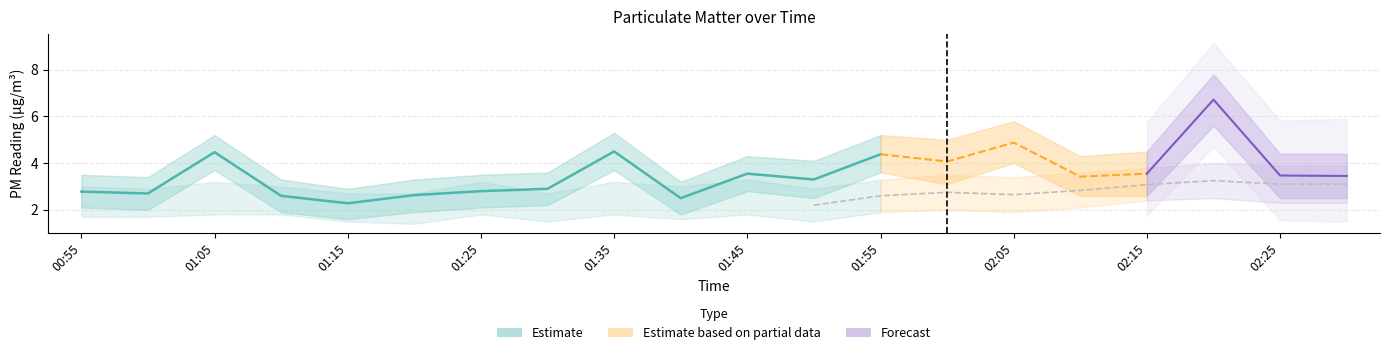

Rank the categories by P1_upper value from highest to lowest.

02:20, 02:05, 01:35, 01:05, 01:55, 02:00, 02:15, 02:25, 02:30, 01:45, 02:10, 01:50, 01:30, 00:55, 01:25, 01:00, 01:10, 01:20, 01:40, 01:15